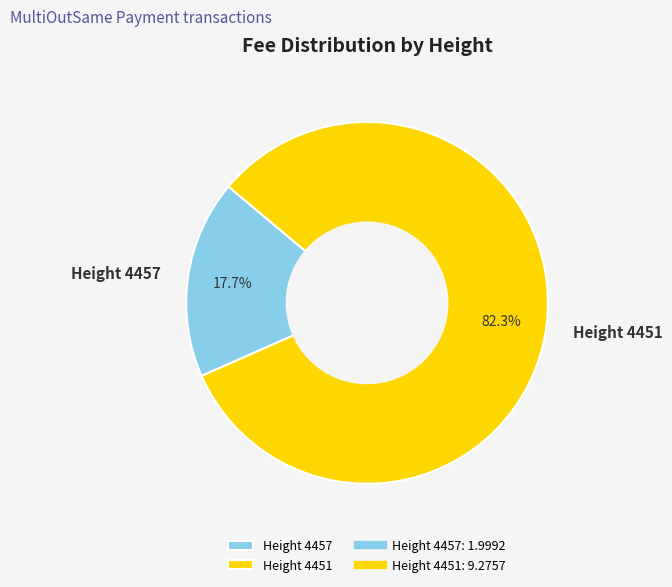

Approximately how many times larger is the value at Height 4451 compared to Height 4457?

4.6